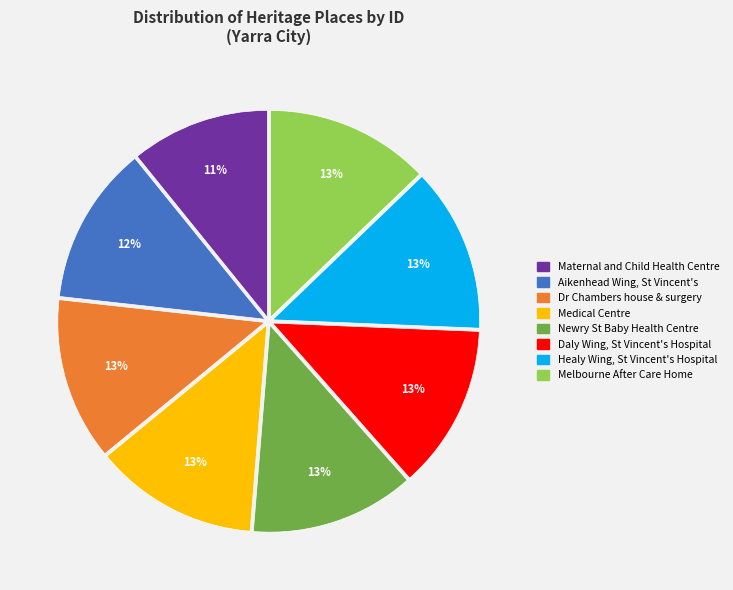

Does any single category account for the majority?

No